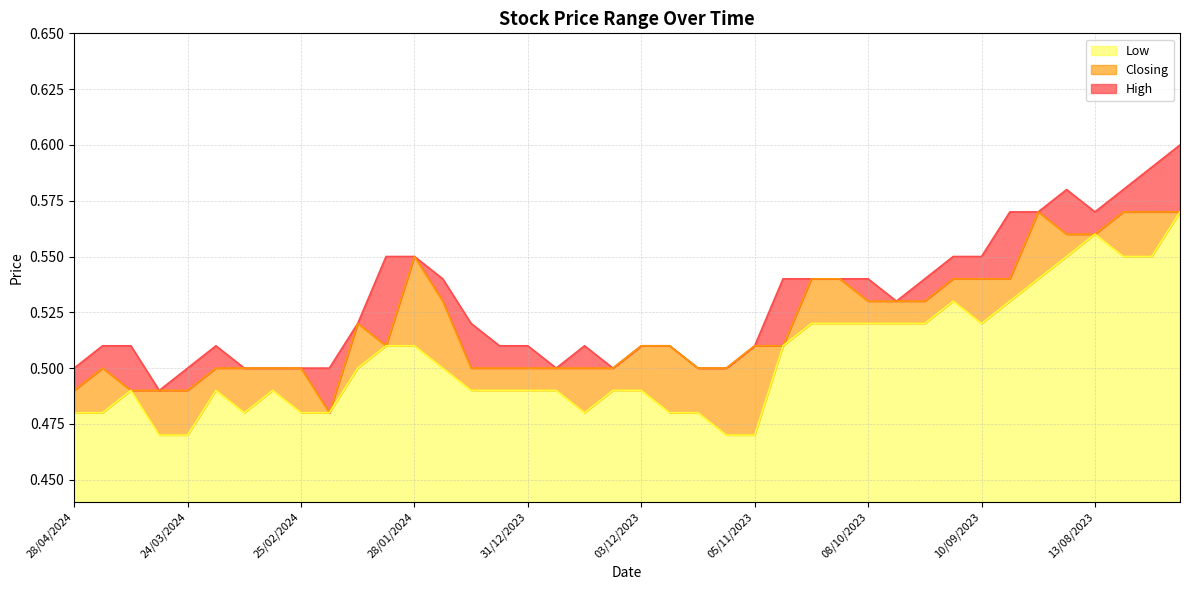

At which category does the chart reach its peak across all series?

23/07/2023